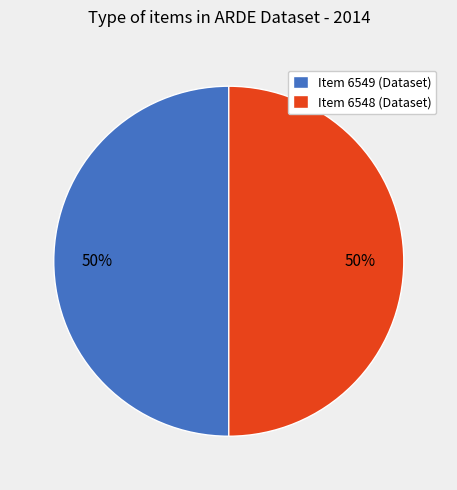

Do Item 6549 (Dataset) and Item 6548 (Dataset) together represent more than half of the pie?

Yes